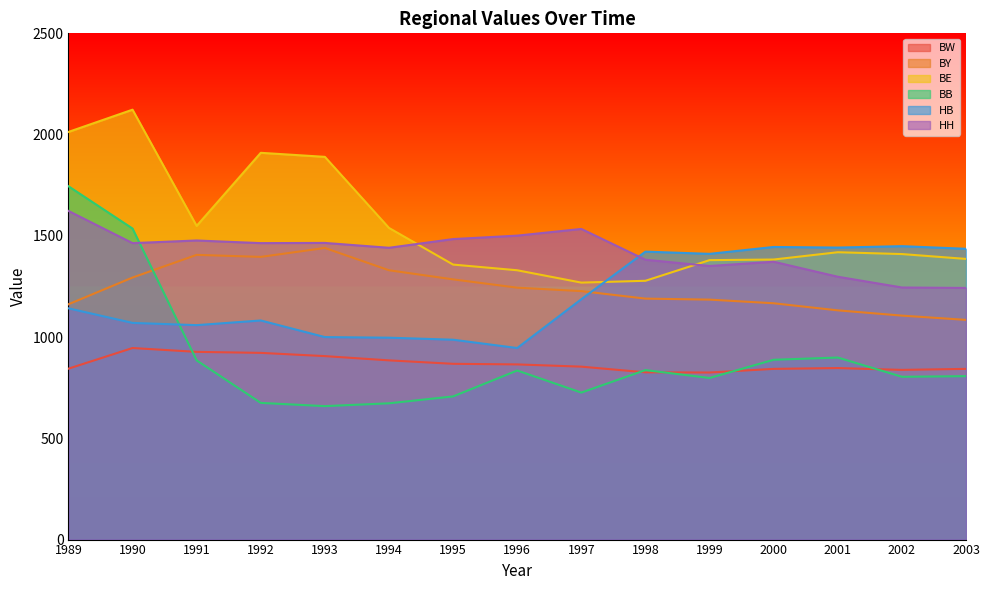

What is the value of the BB point at the 12th from the left?

888